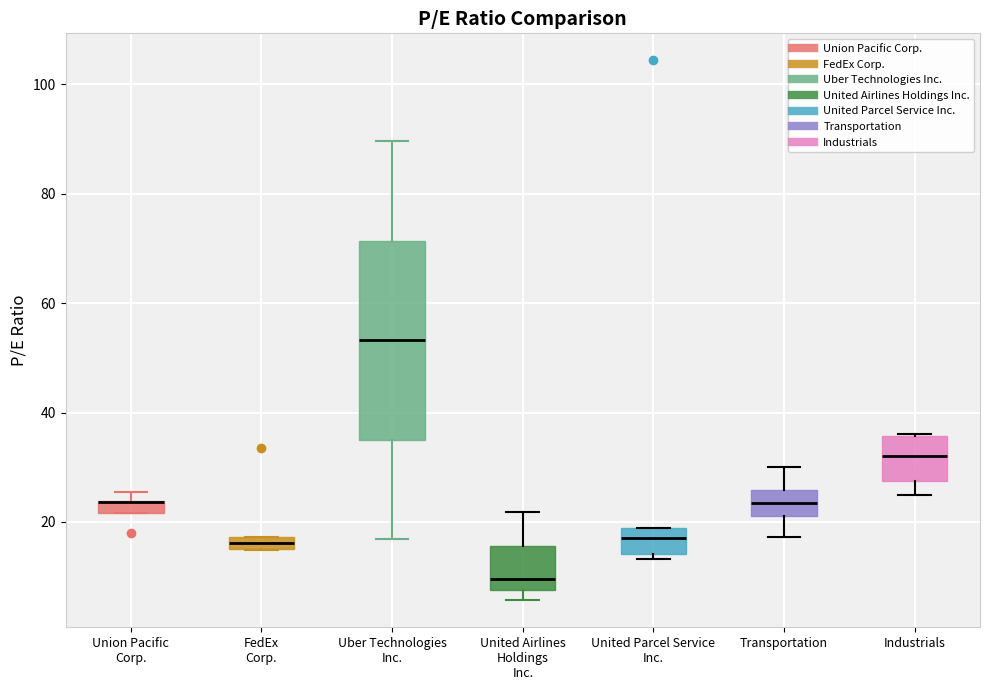

Where is the lower edge of the box for FedEx Corp. on the y-axis? The values are not printed on the chart, so give them approximately, as read against the axis.

16